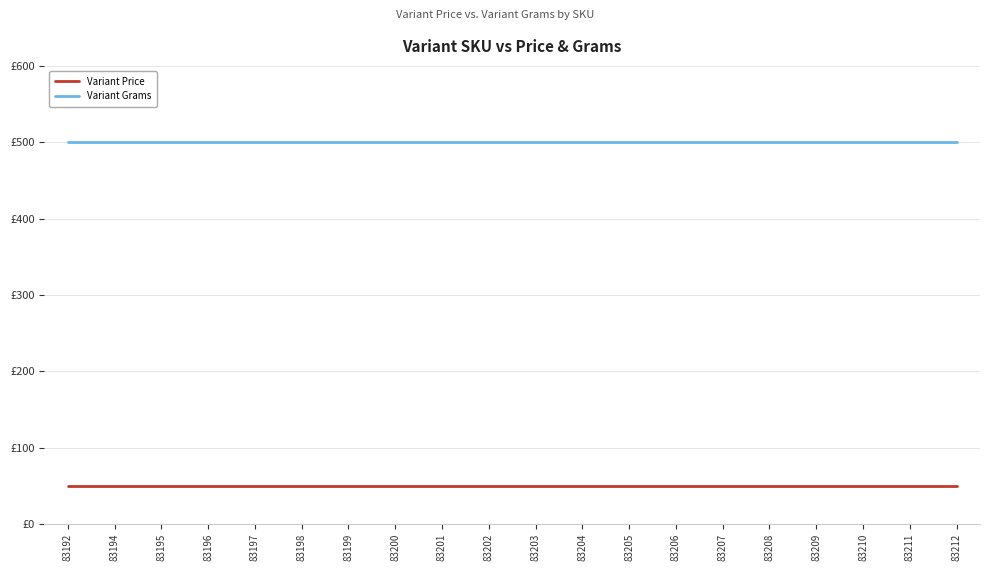

What is the smallest value displayed?

49